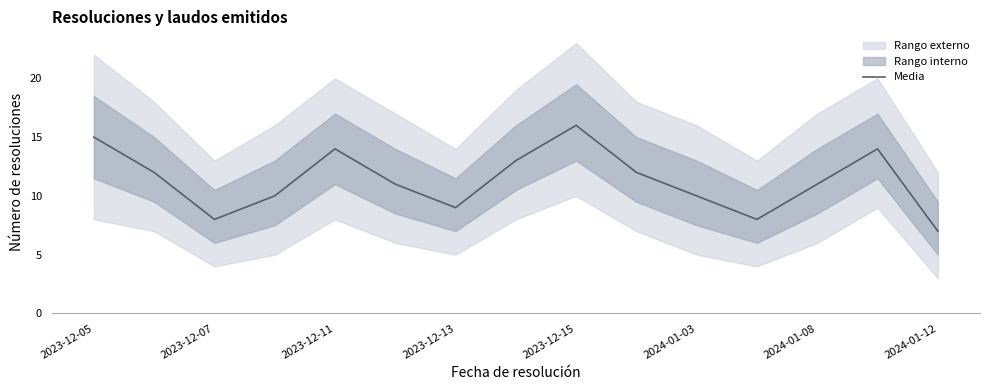

True or false: the data shows 11 at 2023-12-07.

False